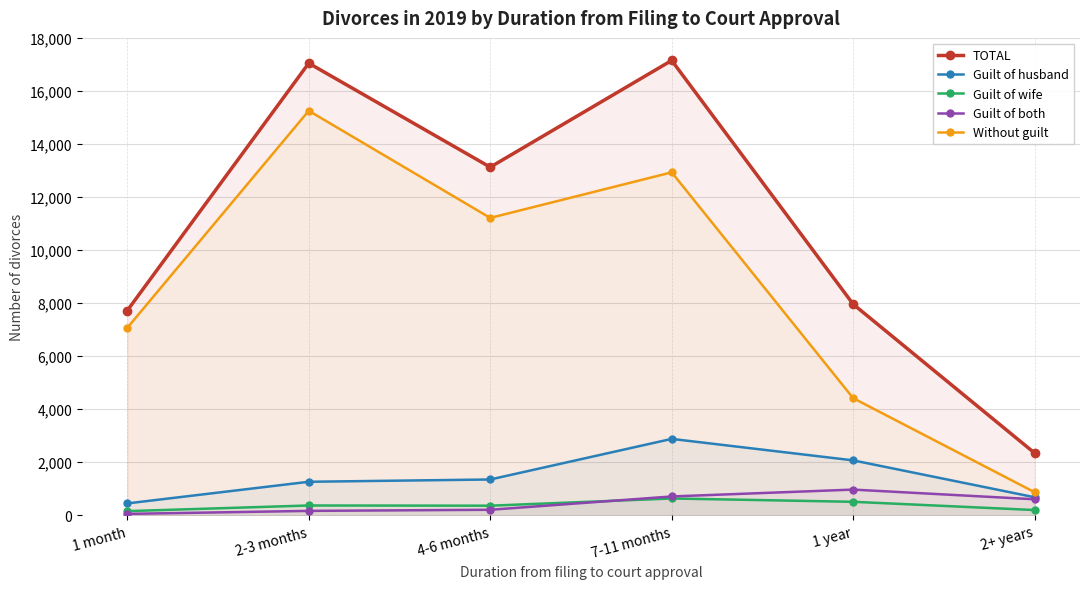

How many lines are shown in the chart?

5